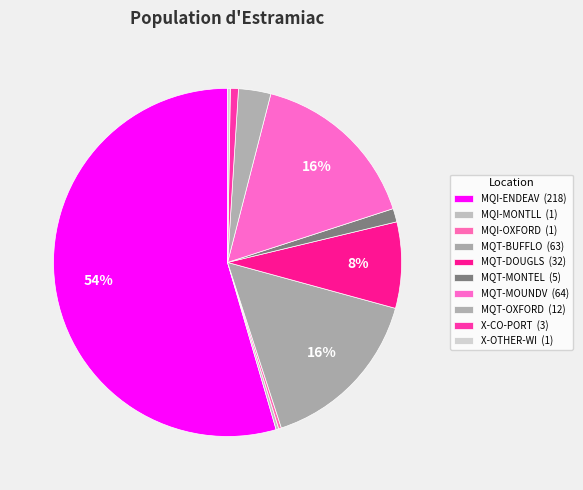

Is the sum of MQI-OXFORD and MQT-BUFFLO greater than half?

No